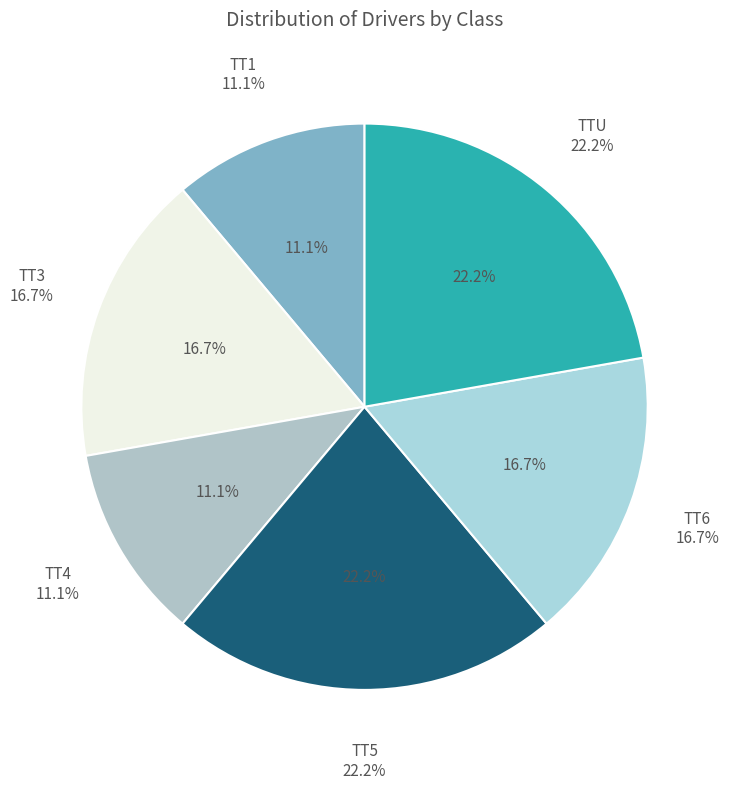

What is the smallest slice in the pie chart?

TT1